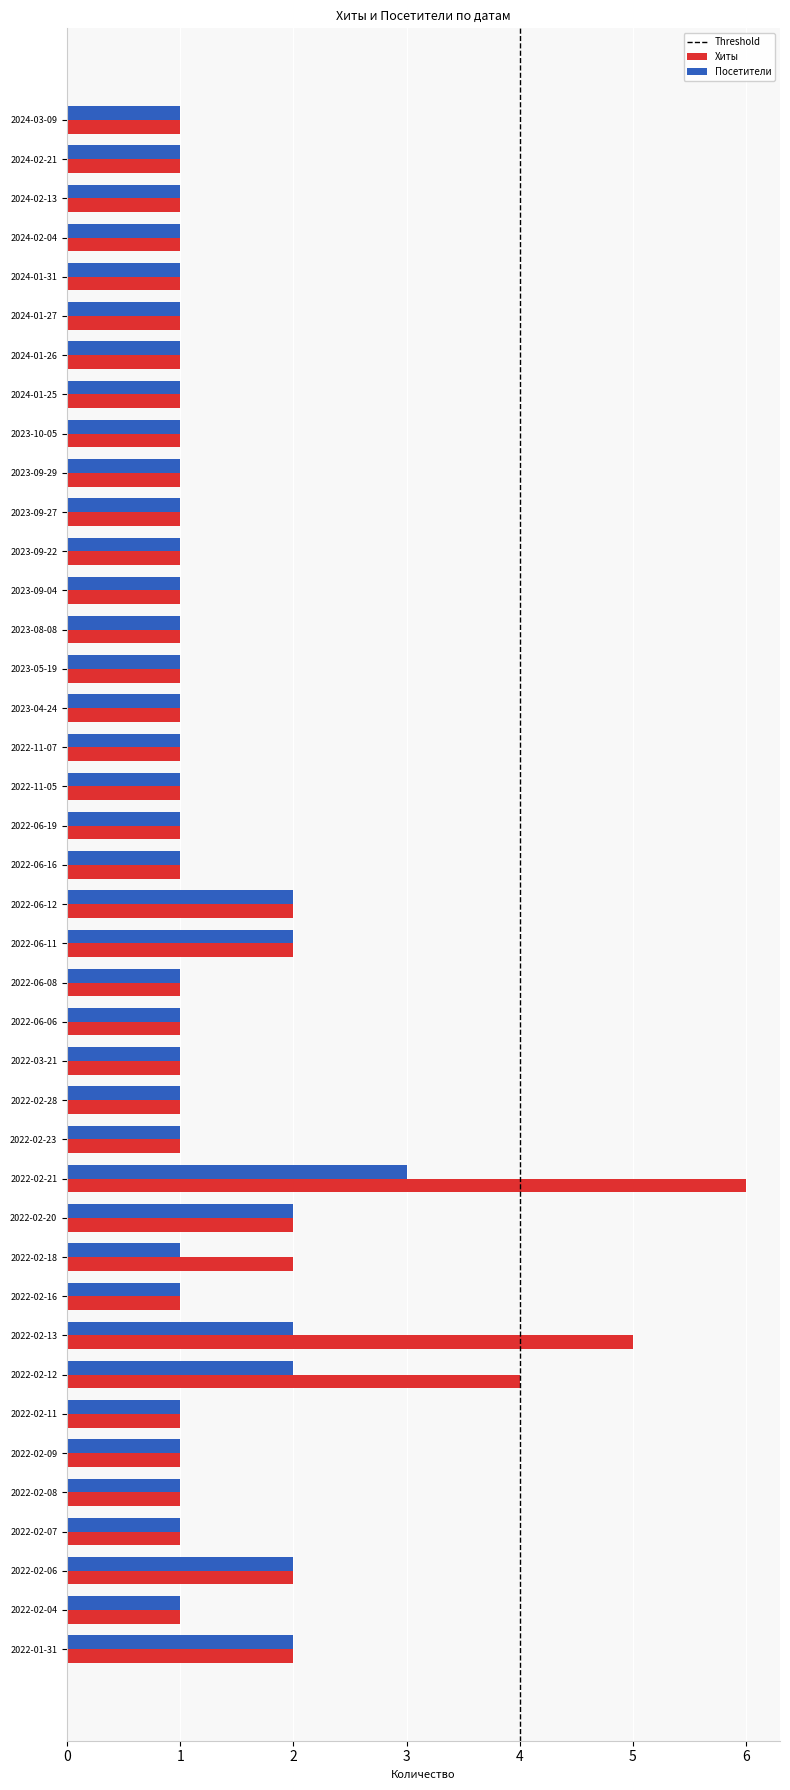

List the series in order of their peak value, lowest first.

Посетители, Хиты